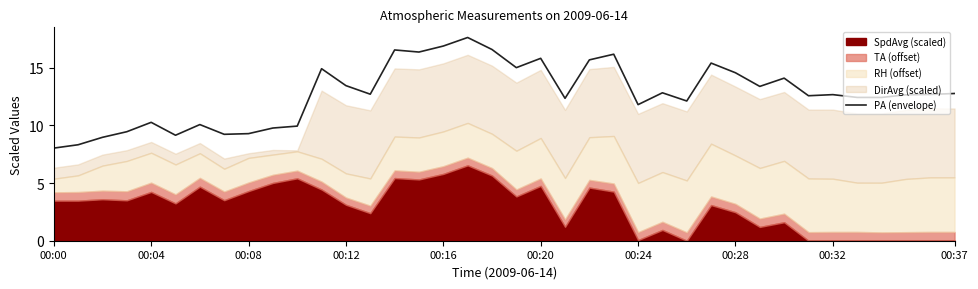

What is the label of the 17th point from the right?

21